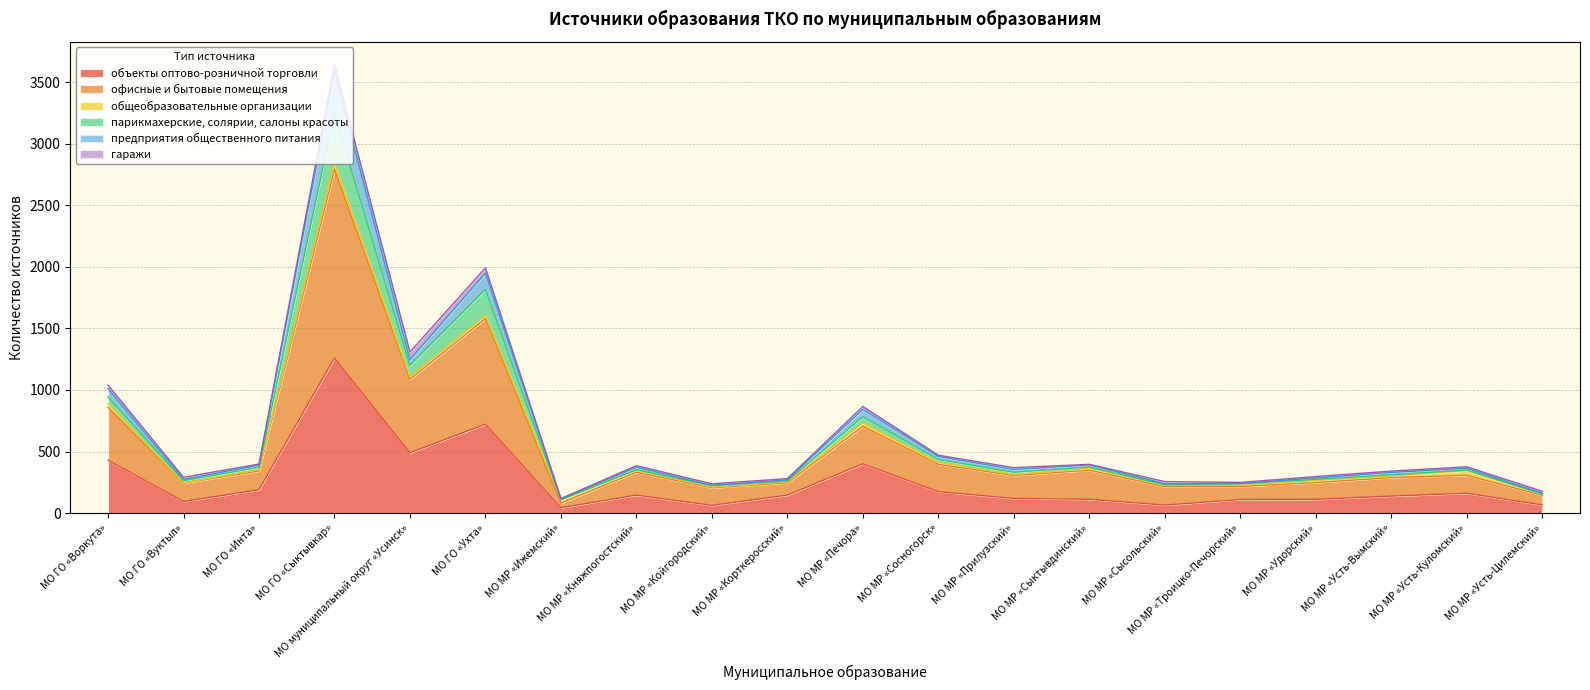

Which has a higher value, МО муниципальный округ «Усинск» or МО МР «Усть-Цилемский»?

МО муниципальный округ «Усинск»